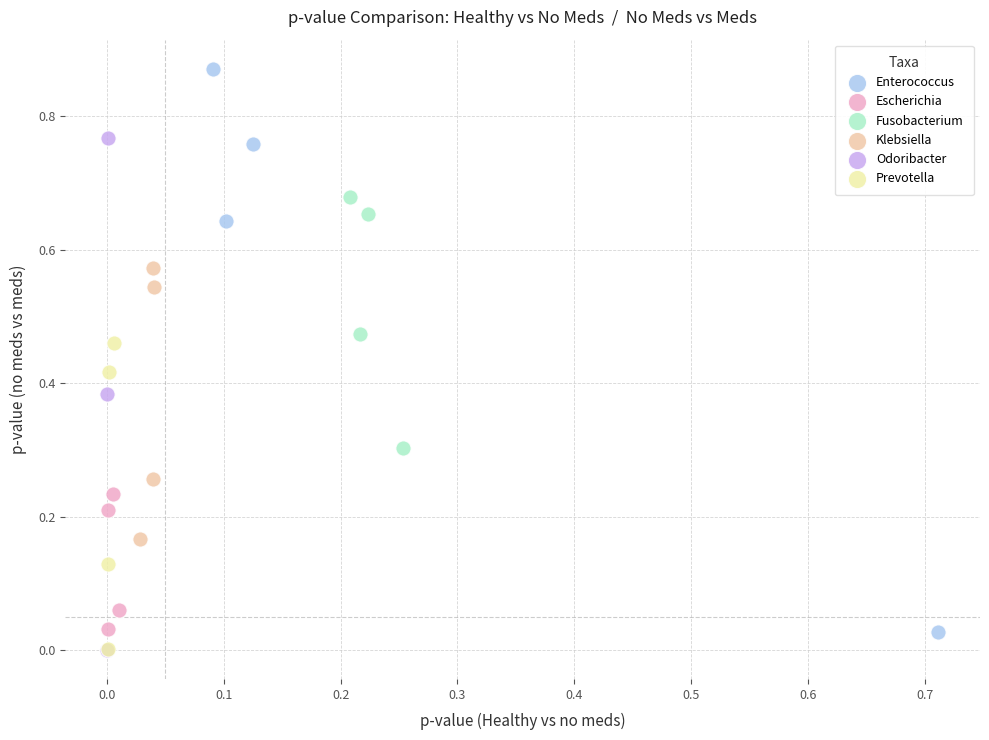

Which series contains the highest Y value?

Enterococcus